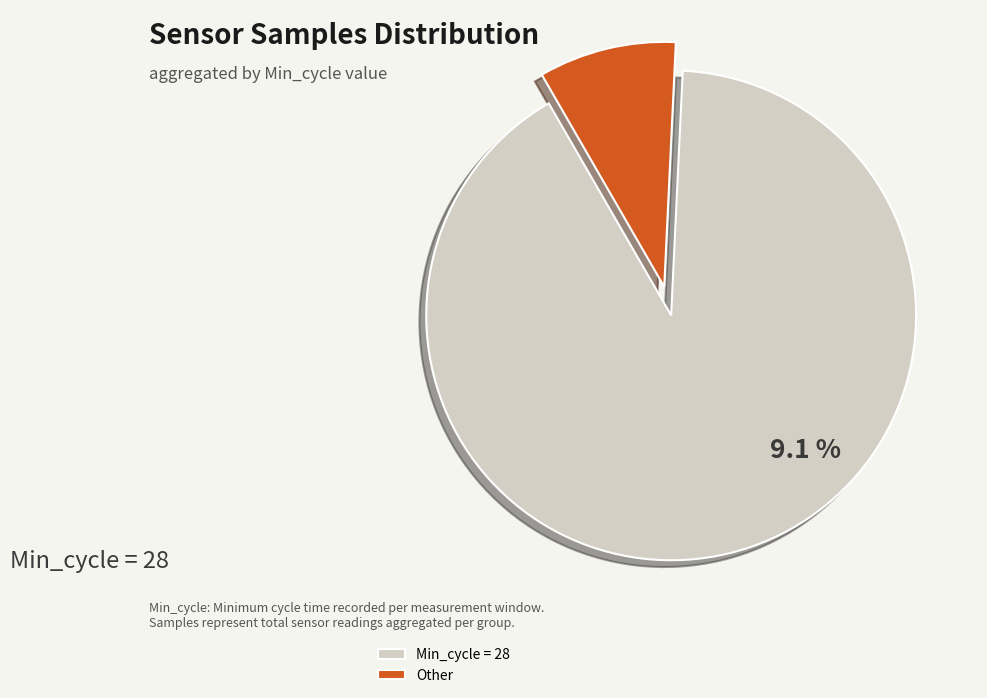

Is there any slice that represents more than half of the pie?

Yes